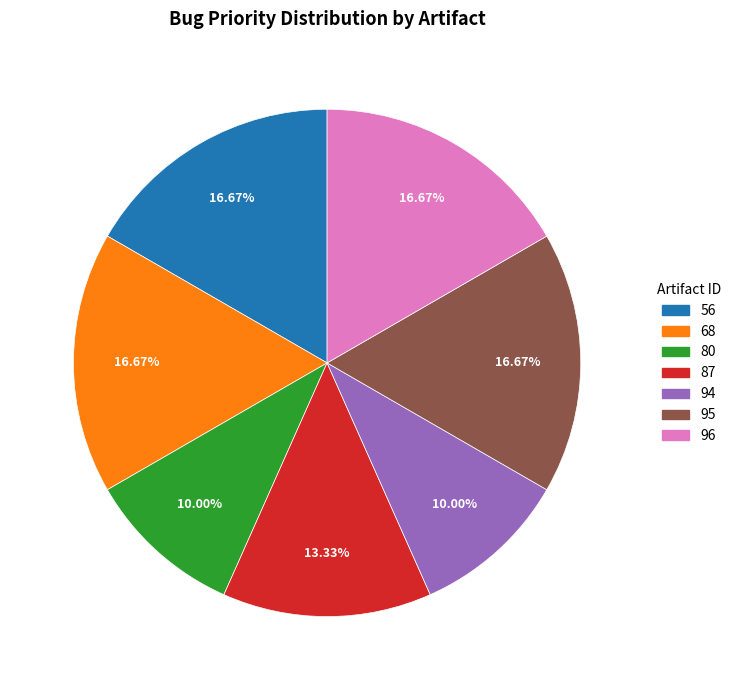

Is 95 the majority of the pie?

No